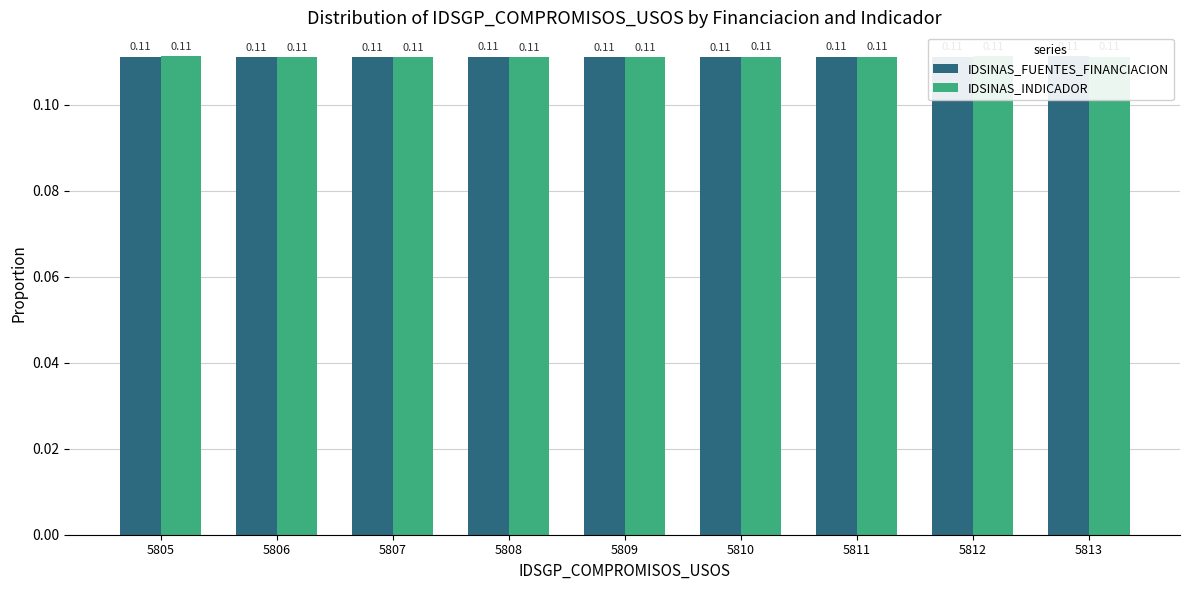

How many series are shown in this chart?

2